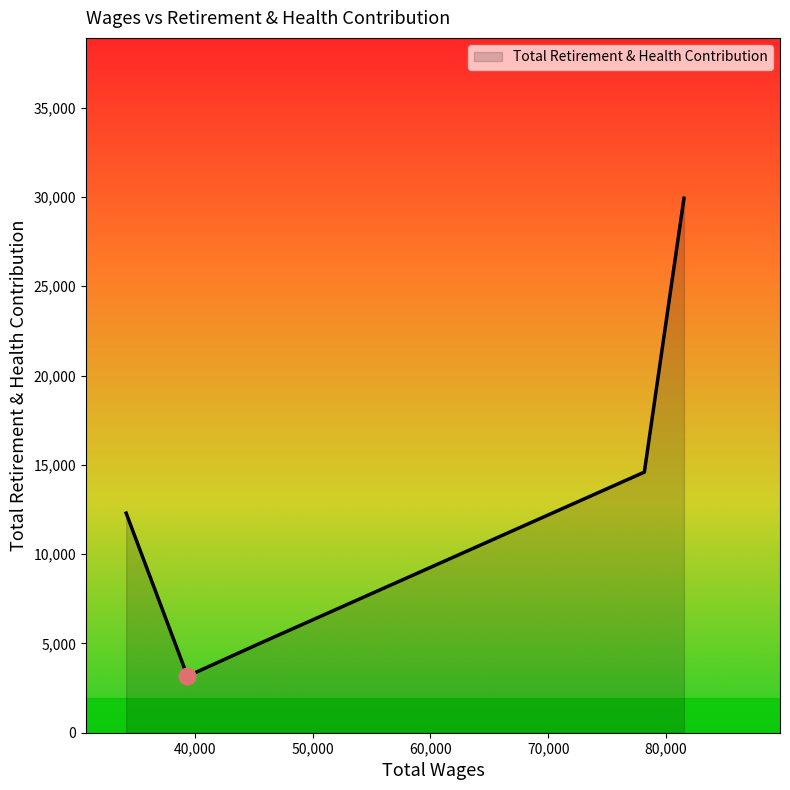

What is the sum of all values?

64924